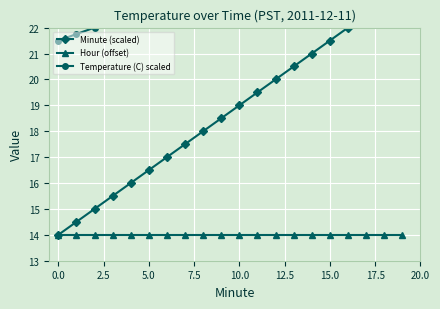

Is this an area chart (filled region under the line)?

No